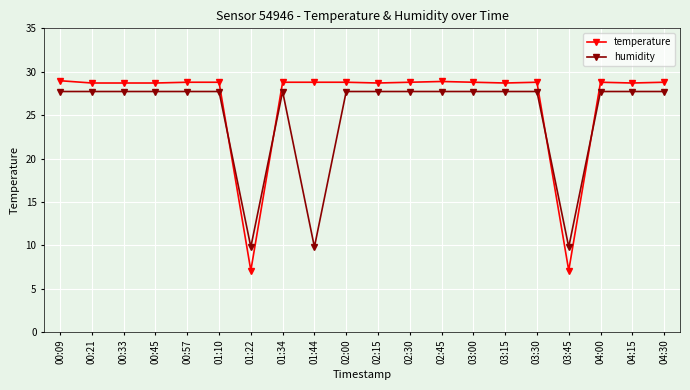

What are all the series names shown in the legend?

temperature, humidity